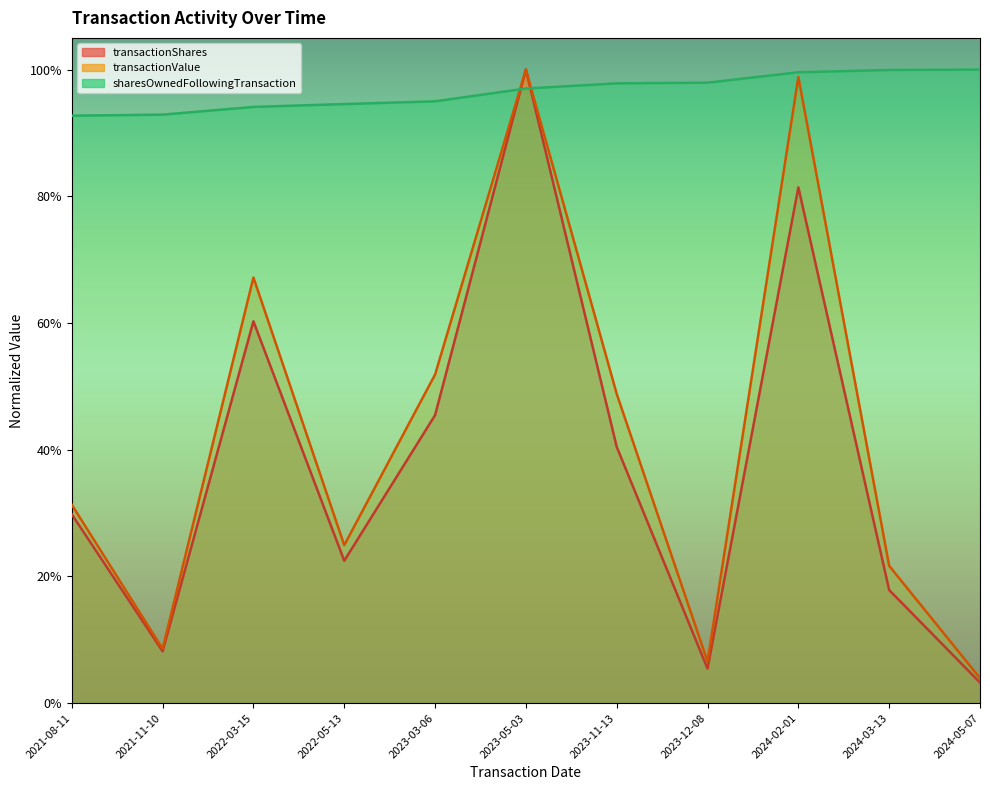

At which label is transactionShares closest to 0?

2024-05-07